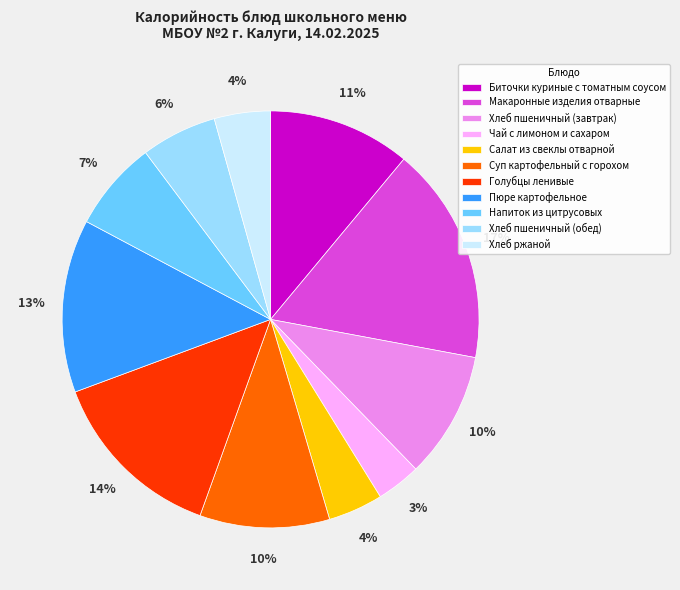

True or false: Биточки куриные с томатным соусом accounts for 1% of the total.

False